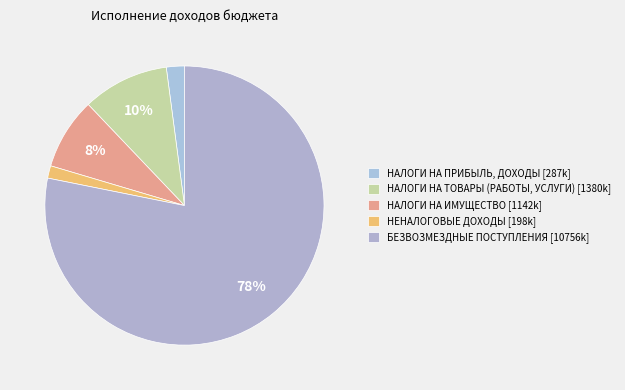

How many slices are in this pie chart?

5